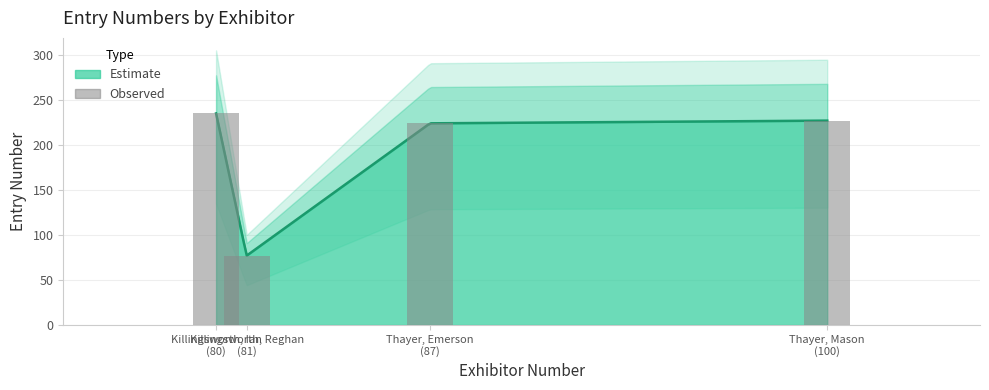

What is the average value?

191